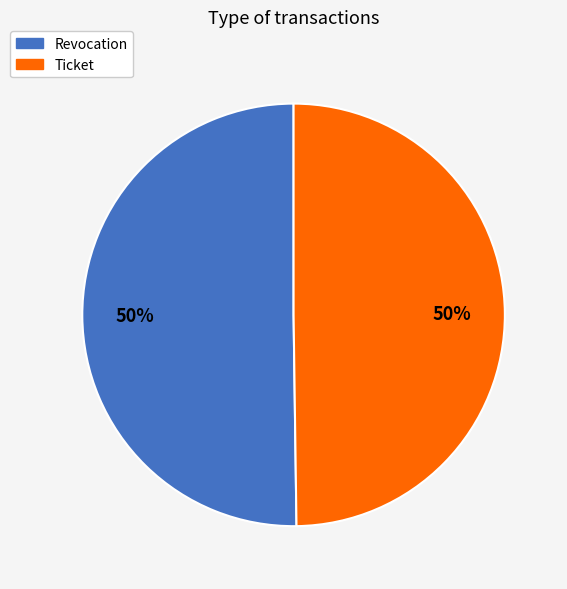

True or false: Revocation accounts for 50% of the total.

True